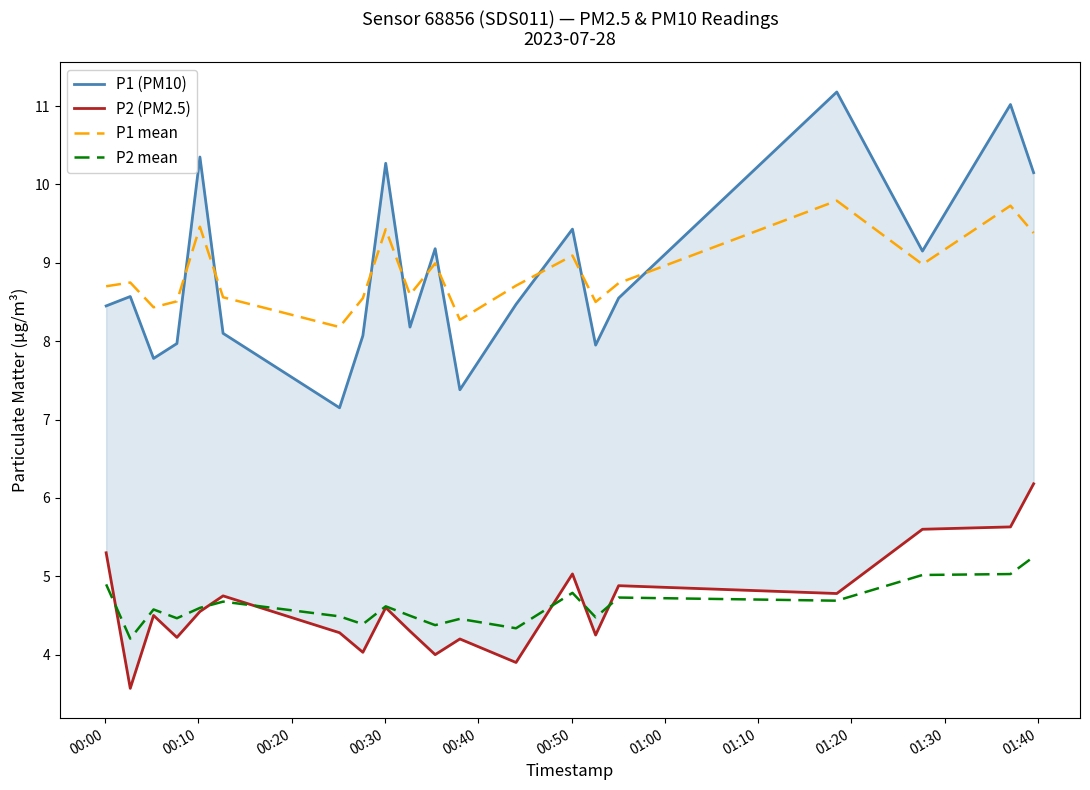

How many data points in P2 (PM2.5) are above 4?

17